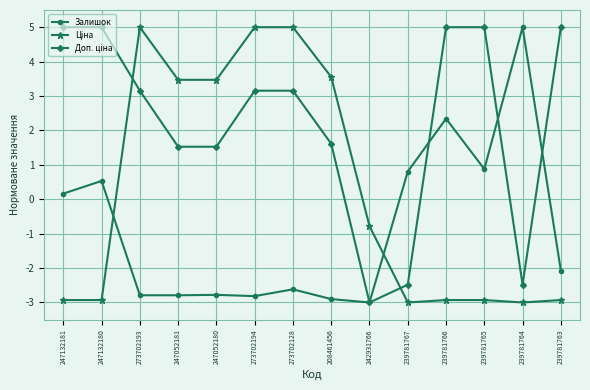

What is the spread (max minus min) of values at 273702193?

7.8